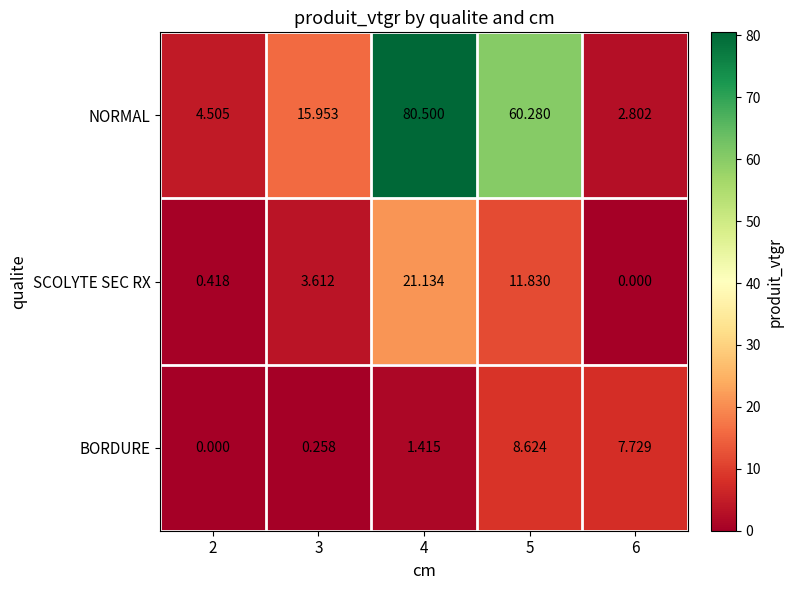

How many values in BORDURE are above zero?

4